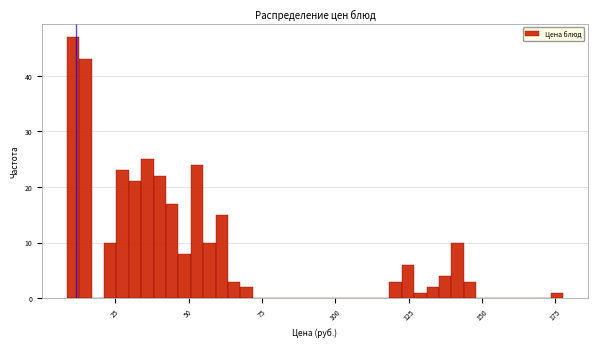

Read against the x-axis, roughly where is the centre of the tallest bar?

10